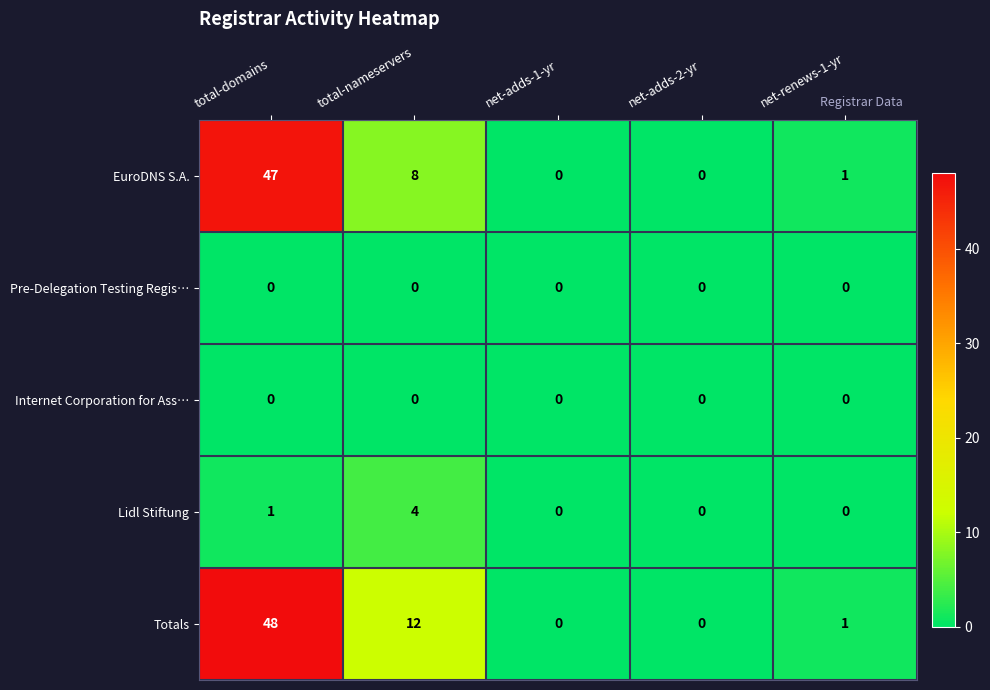

Which series has the widest spread of values?

Totals